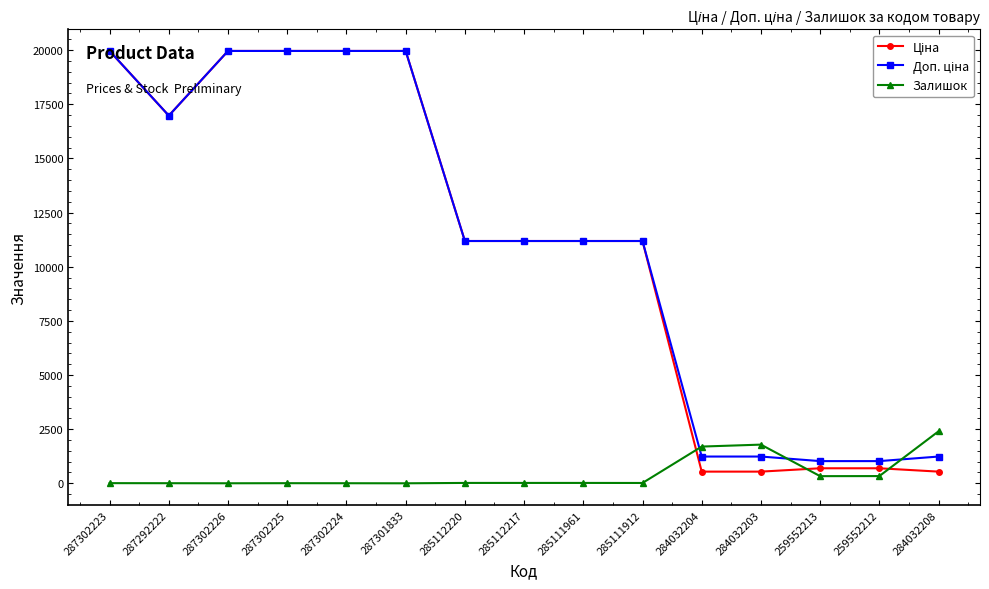

What is the value of the Залишок point at the 12th from the left?

1786.0